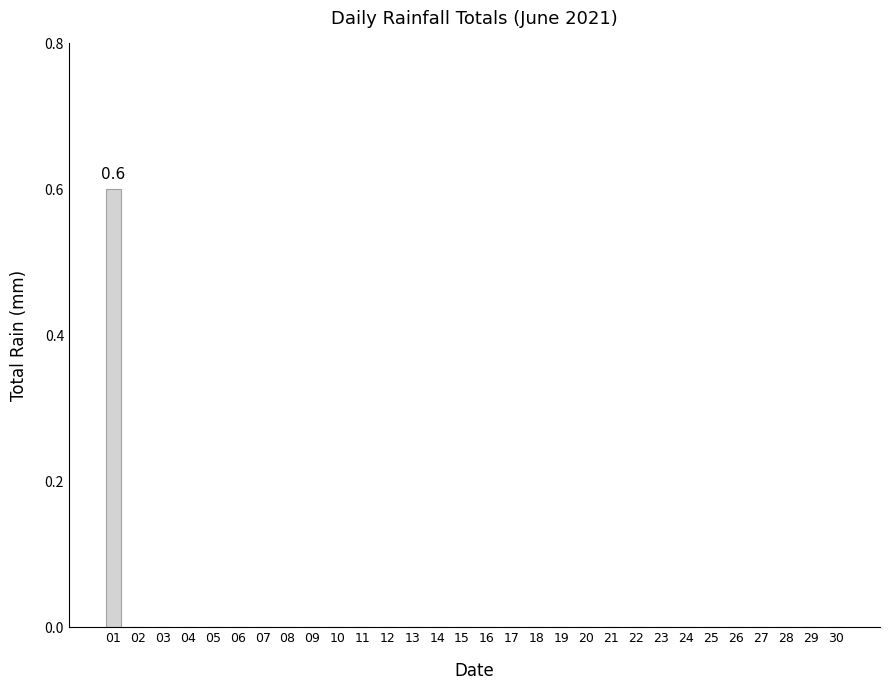

What is the maximum value shown in the chart?

0.6